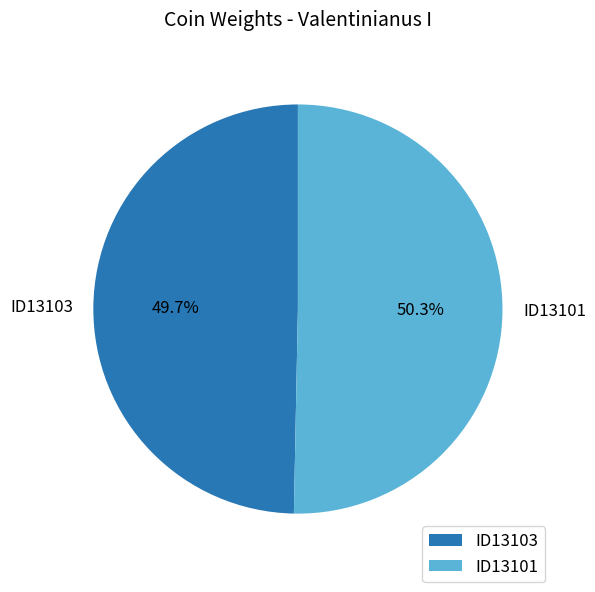

Do ID13101 and ID13103 together represent more than half of the pie?

Yes